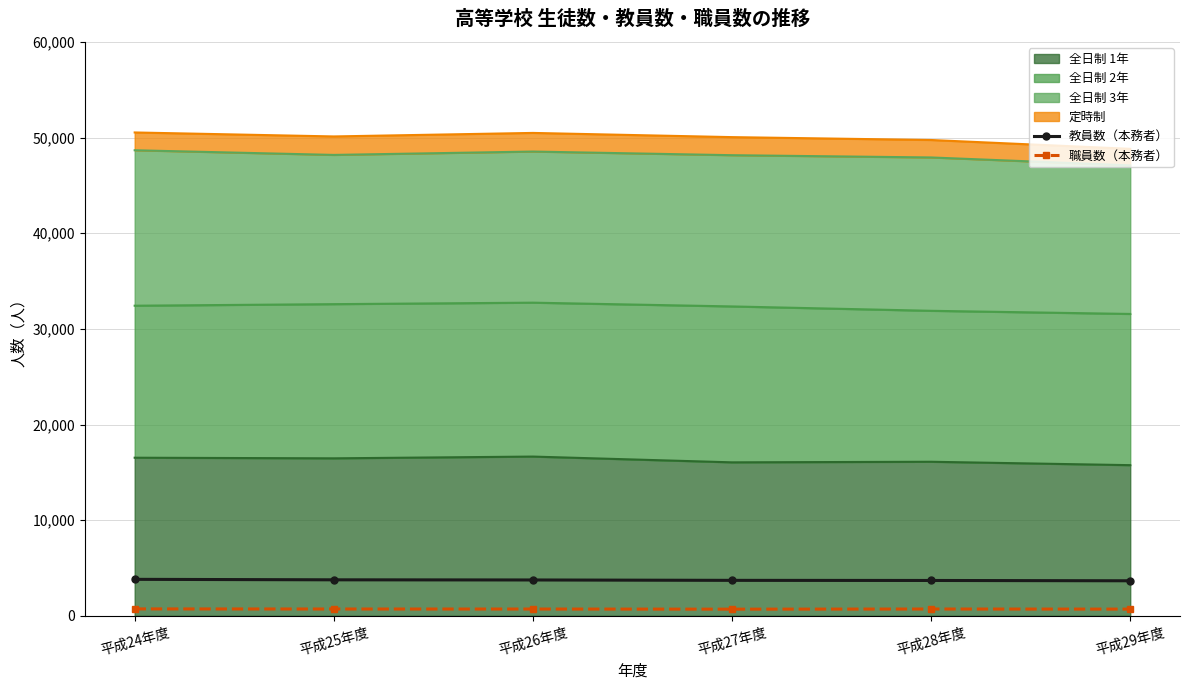

Reading right to left, extract all data points from this chart.

教員数（本務者）: 3663	3696	3708	3748	3764	3814
職員数（本務者）: 701	711	696	709	712	722